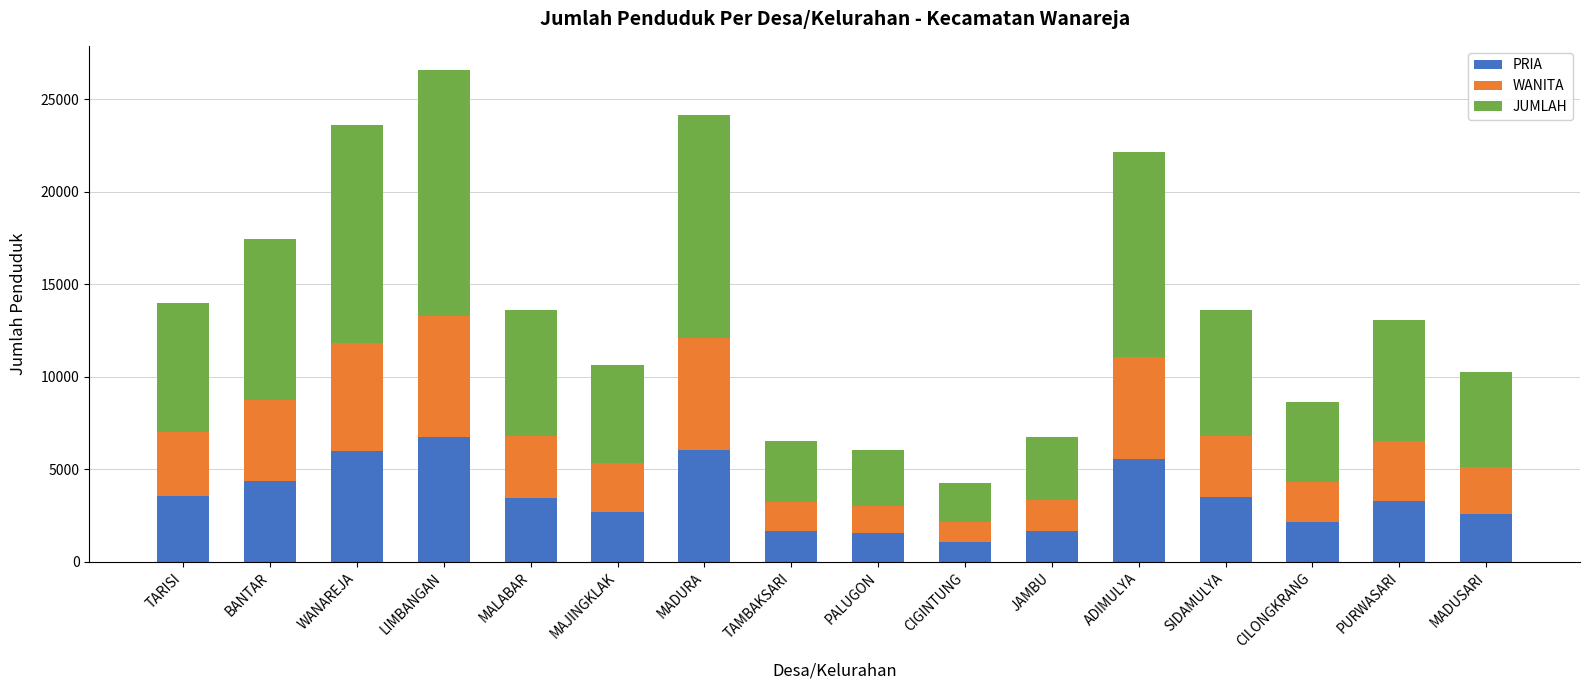

At which category is the sum across all series the highest?

LIMBANGAN